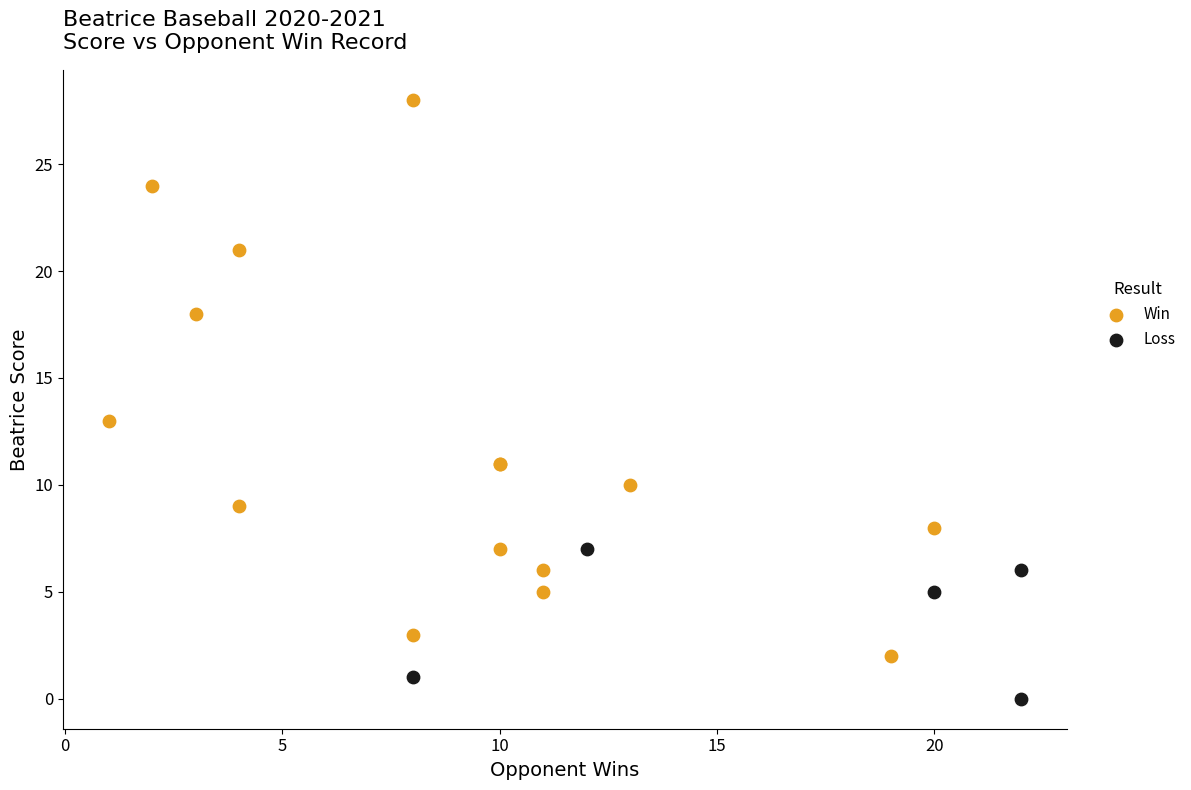

Which series reaches the minimum Y coordinate?

Loss